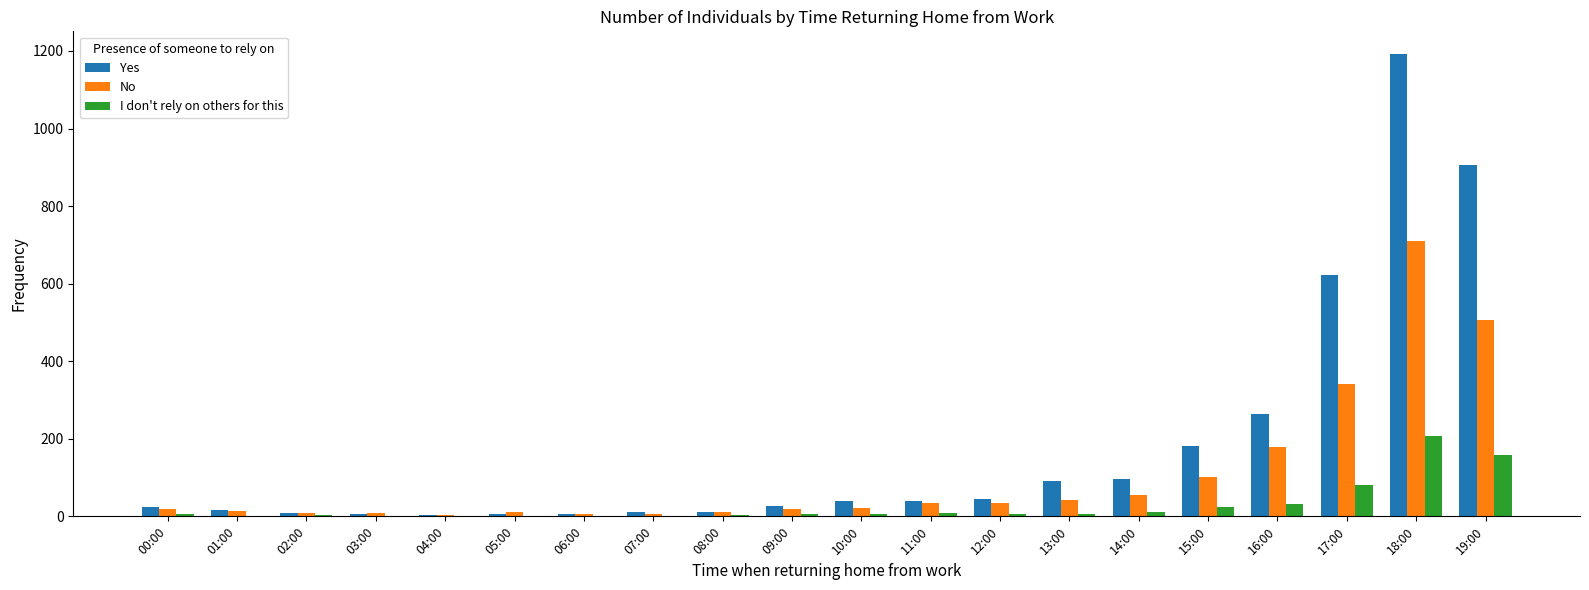

Where is Yes nearest to the value 597?

17:00